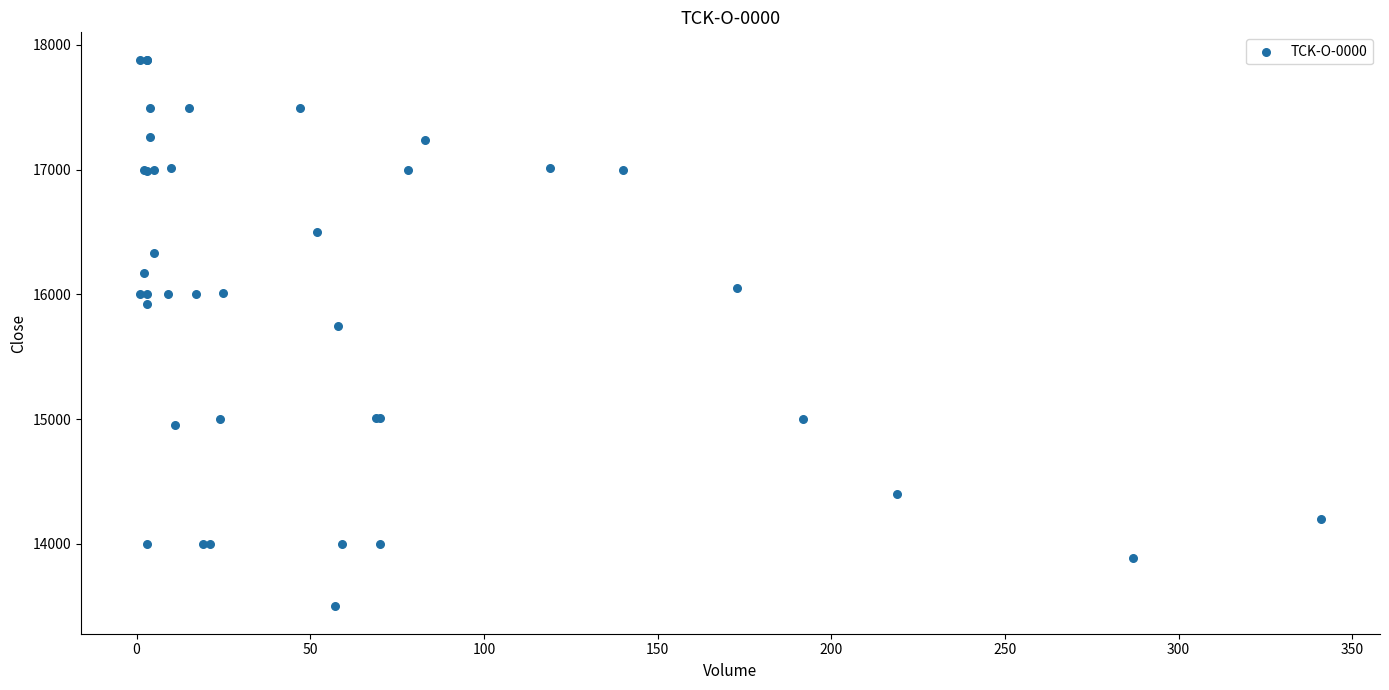

What Y value in the scatter plot is closest to 15690?

15750